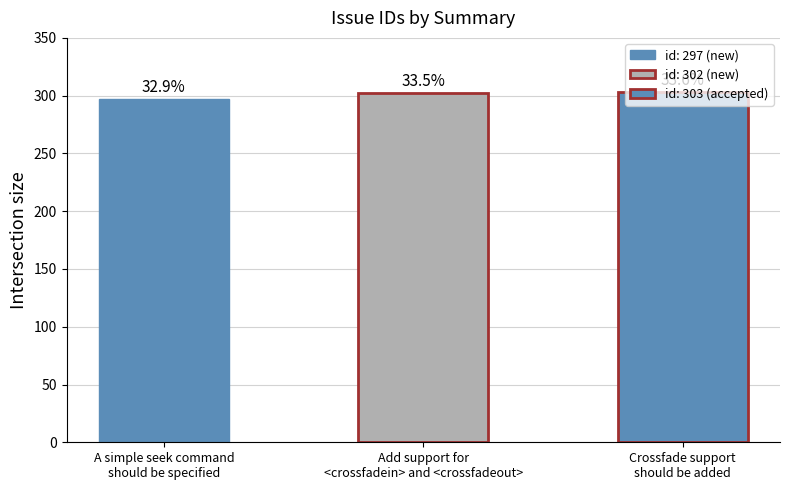

Does the chart contain any negative values?

No